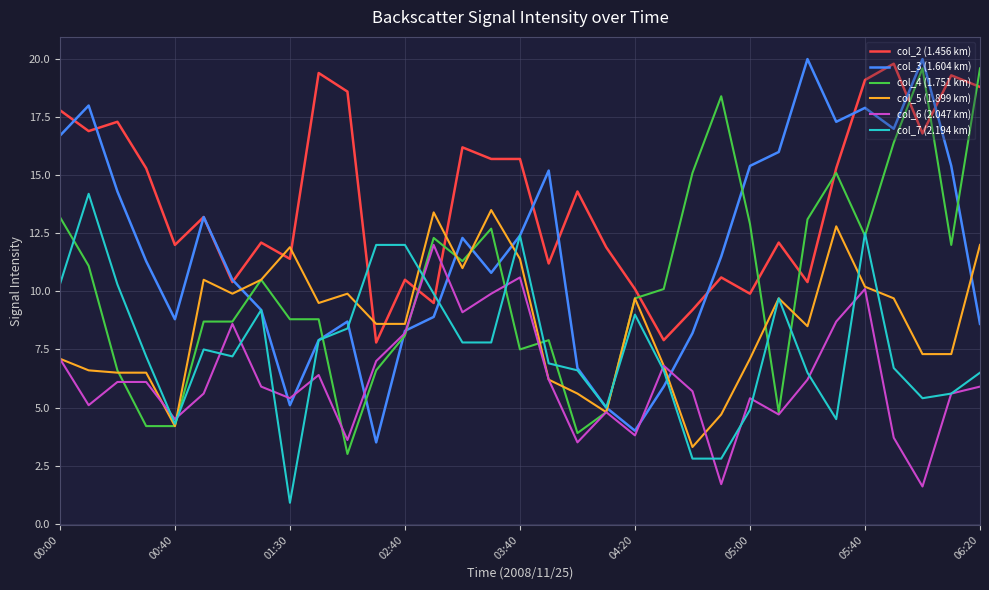

Which series has the largest total across all categories?

col_2 (1.456 km)